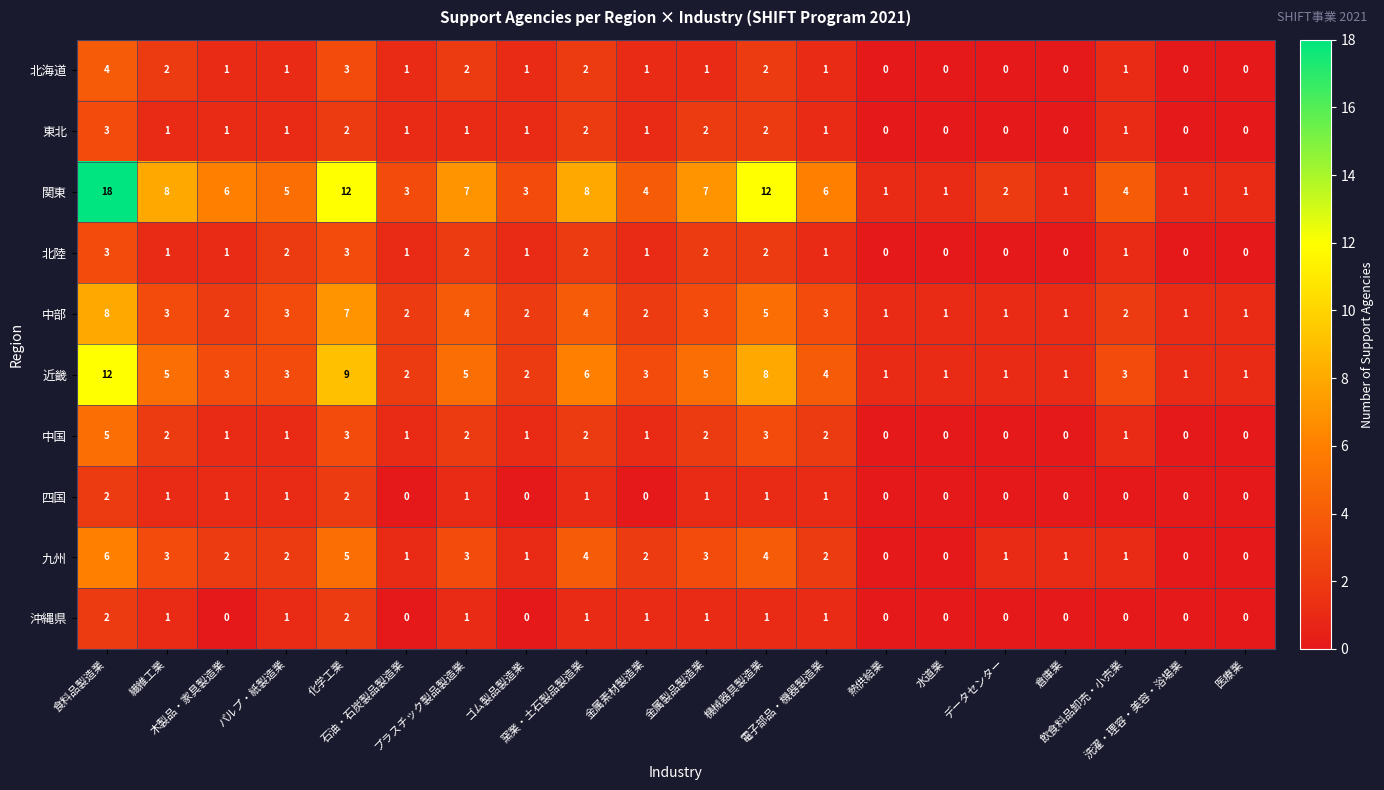

What is the sum of all 中国 values?

27